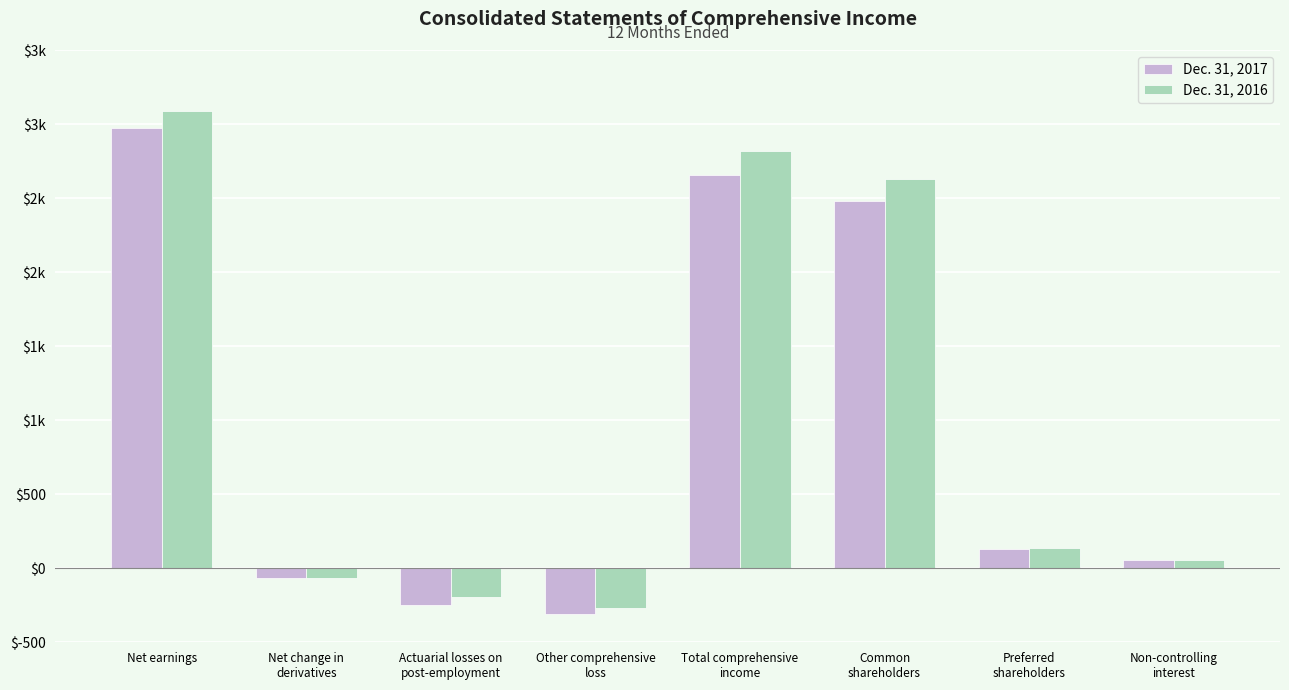

What is the difference between the highest and lowest values at Common
shareholders?

153